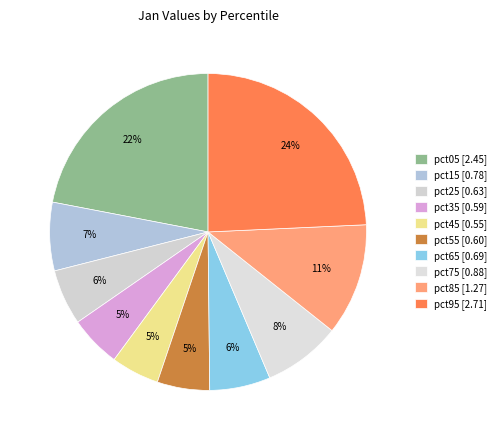

Which slice is the smallest?

pct45